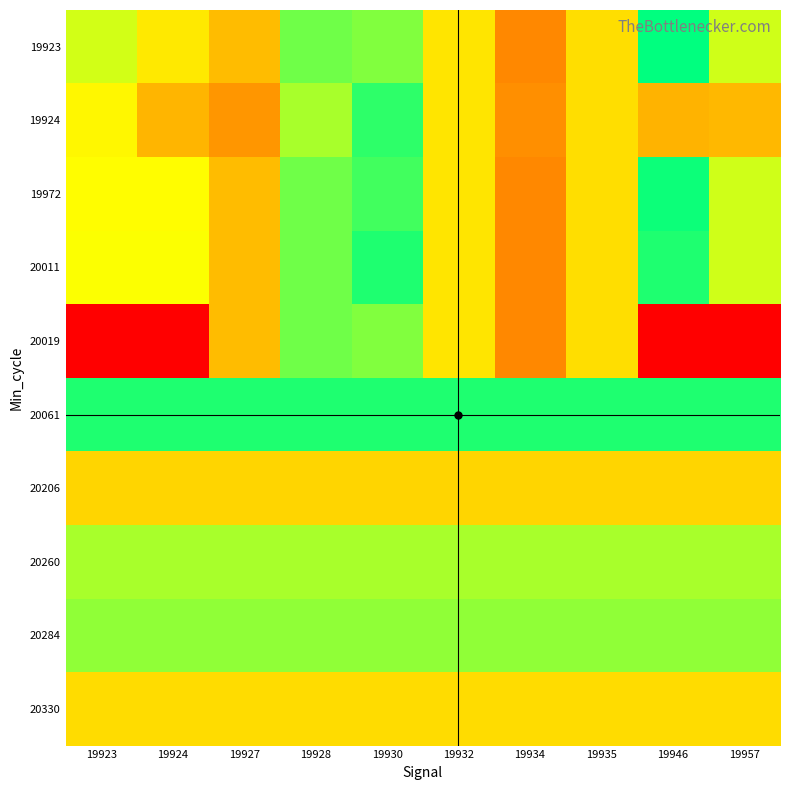

Reading left to right, extract all data points from this chart.

19923: 19923=0.7	19924=0.6	19927=0.5	19928=0.9	19930=0.8	19932=0.6	19934=0.4	19935=0.6	19946=1.0	19957=0.7
19924: 19923=0.7	19924=0.5	19927=0.4	19928=0.8	19930=0.9	19932=0.6	19934=0.4	19935=0.6	19946=0.5	19957=0.5
19972: 19923=0.7	19924=0.7	19927=0.5	19928=0.9	19930=0.9	19932=0.6	19934=0.4	19935=0.6	19946=1.0	19957=0.7
20011: 19923=0.7	19924=0.7	19927=0.5	19928=0.9	19930=1.0	19932=0.6	19934=0.4	19935=0.6	19946=1.0	19957=0.7
20019: 19923=0.0	19924=0.0	19927=0.5	19928=0.9	19930=0.8	19932=0.6	19934=0.4	19935=0.6	19946=0.0	19957=0.0
20061: 19923=1.0	19924=1.0	19927=1.0	19928=1.0	19930=1.0	19932=1.0	19934=1.0	19935=1.0	19946=1.0	19957=1.0
20206: 19923=0.6	19924=0.6	19927=0.6	19928=0.6	19930=0.6	19932=0.6	19934=0.6	19935=0.6	19946=0.6	19957=0.6
20260: 19923=0.8	19924=0.8	19927=0.8	19928=0.8	19930=0.8	19932=0.8	19934=0.8	19935=0.8	19946=0.8	19957=0.8
20284: 19923=0.8	19924=0.8	19927=0.8	19928=0.8	19930=0.8	19932=0.8	19934=0.8	19935=0.8	19946=0.8	19957=0.8
20330: 19923=0.6	19924=0.6	19927=0.6	19928=0.6	19930=0.6	19932=0.6	19934=0.6	19935=0.6	19946=0.6	19957=0.6